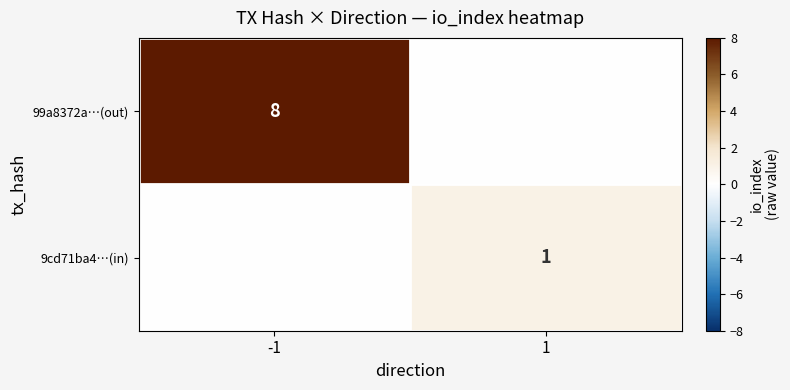

Is the value of 9cd71ba4…(in) at 1 greater than the value of 99a8372a…(out) at -1?

No